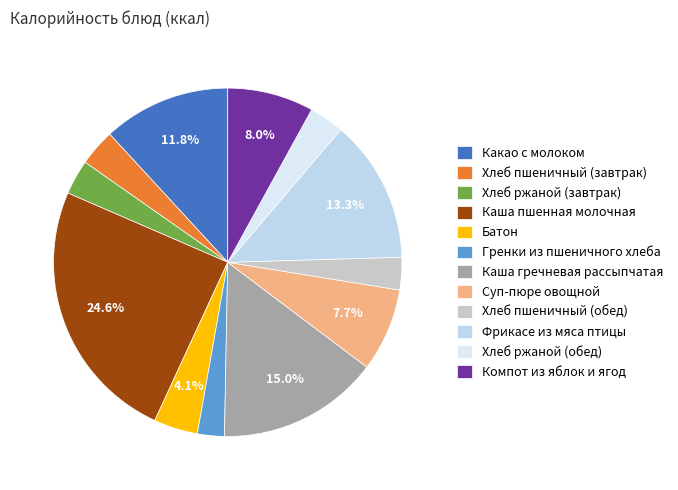

Which has a higher value, Суп-пюре овощной or Каша гречневая рассыпчатая?

Каша гречневая рассыпчатая